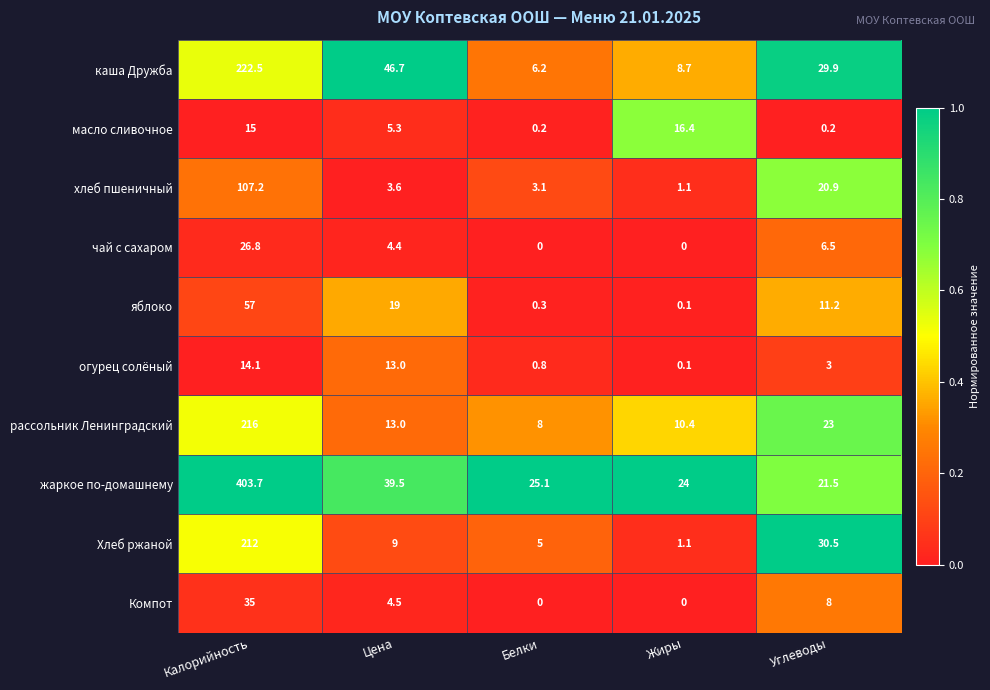

What is the difference between the maximum and minimum values in the яблоко series?

56.9